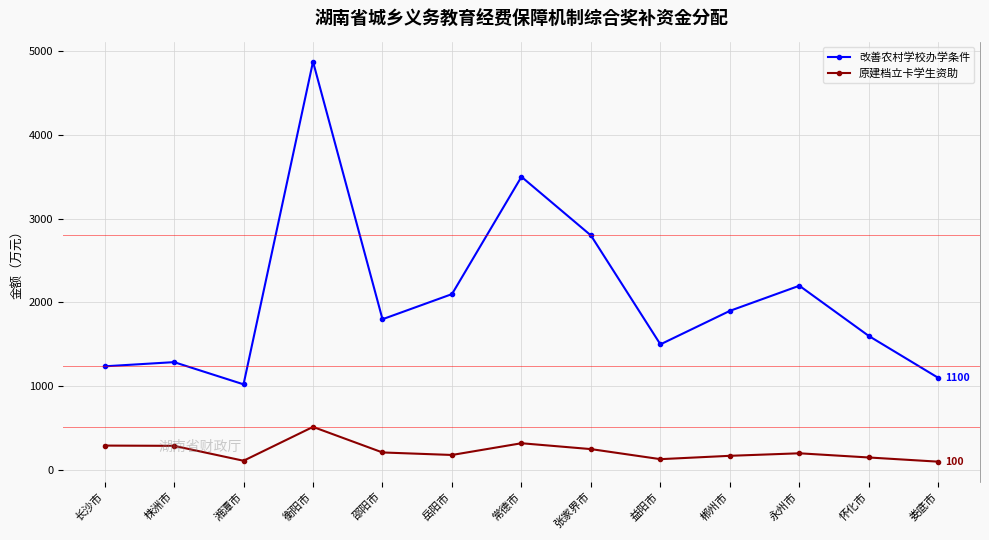

What position from the left is 邵阳市?

5